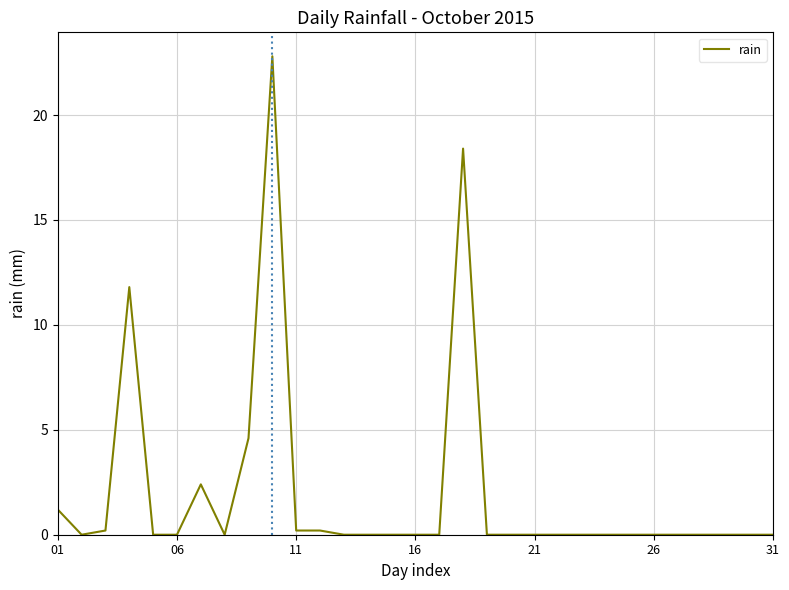

What is the maximum value shown in the chart?

22.8